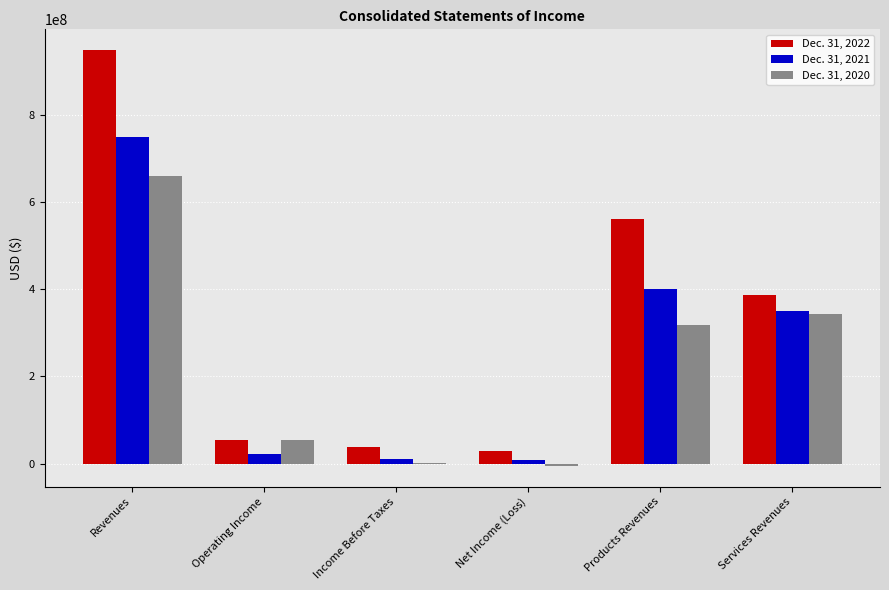

At which category is the sum across all series the highest?

Revenues